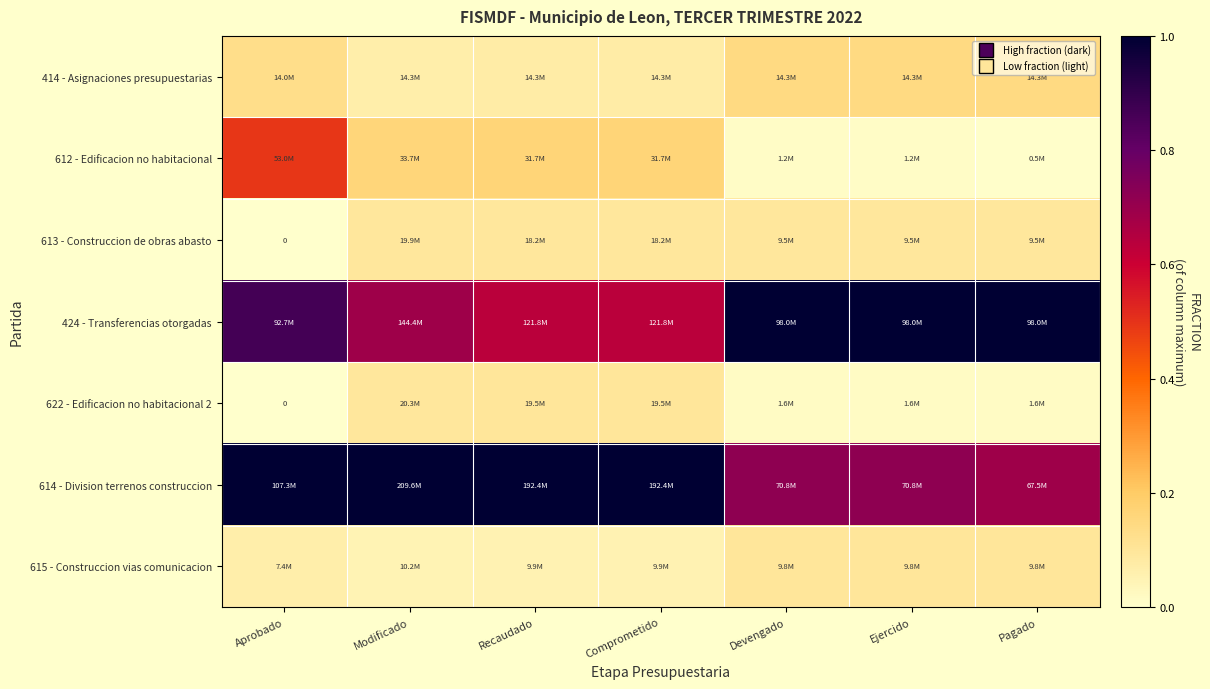

What is the average value of the 615 - Construccion vias comunicacion series?

0.1